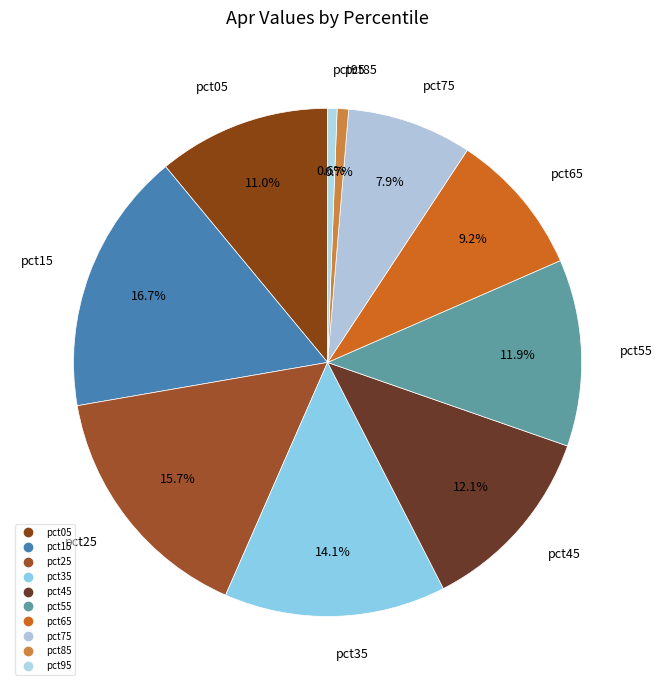

What percentage do pct45 and pct25 together represent?

27.8%